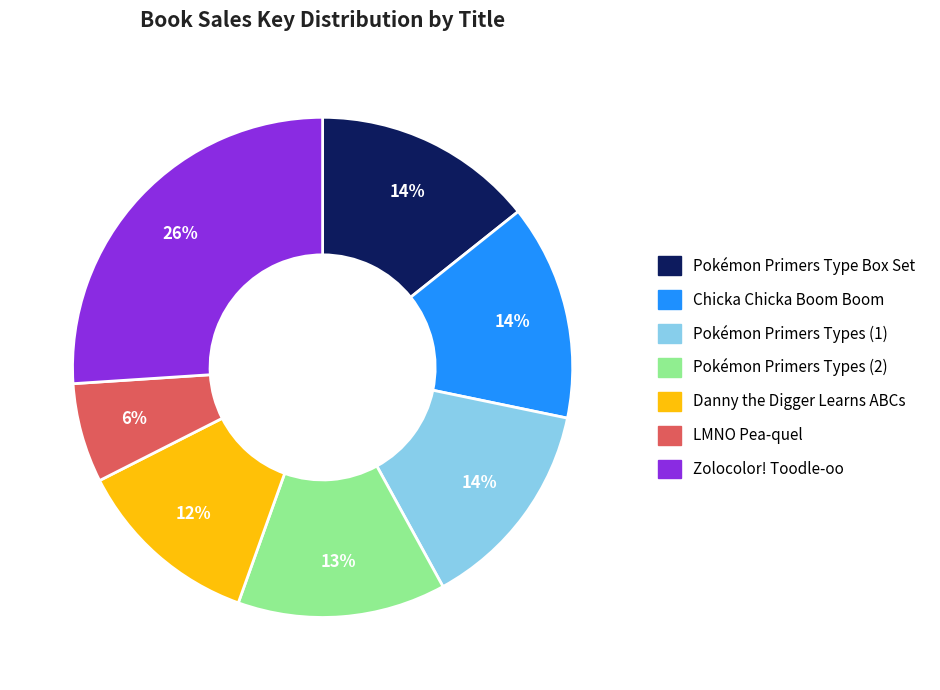

To the nearest percent, what portion does Danny the Digger Learns ABCs represent?

12%